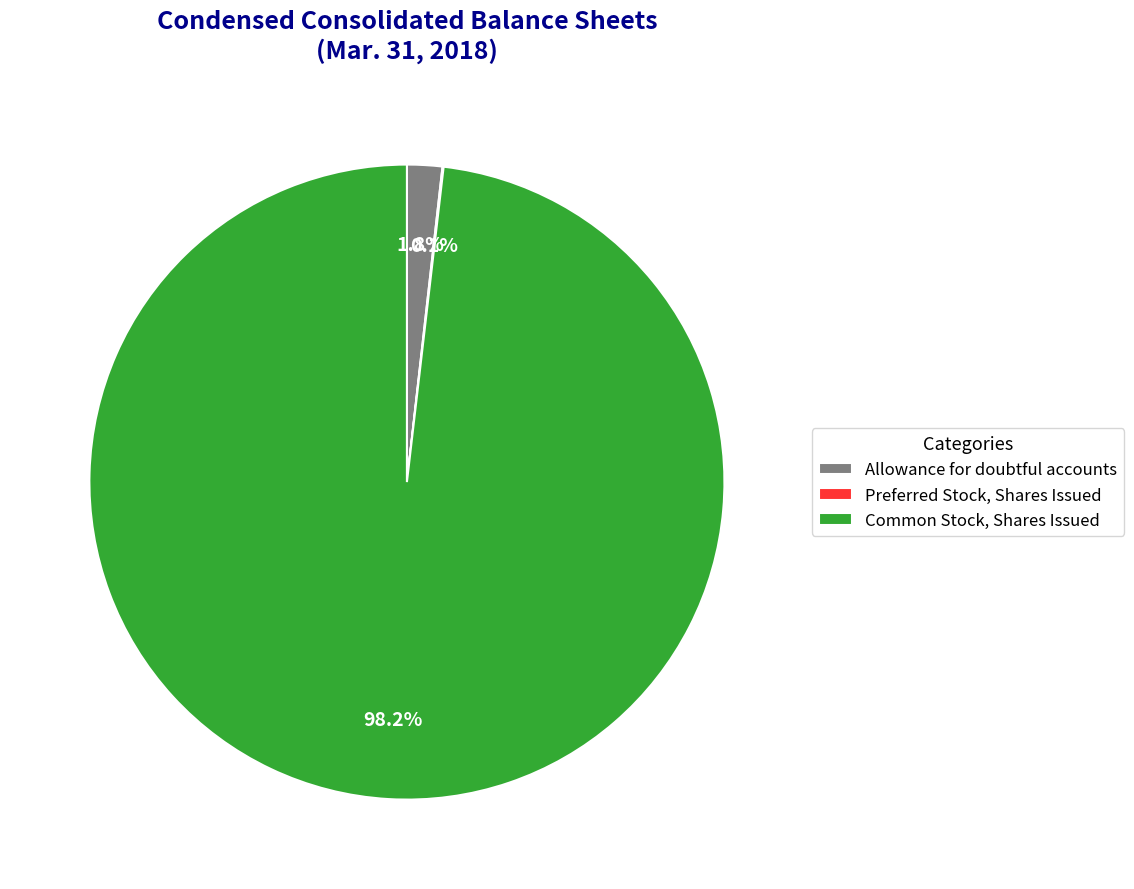

What percentage do Allowance for doubtful accounts and Common Stock, Shares Issued together represent?

99.9%